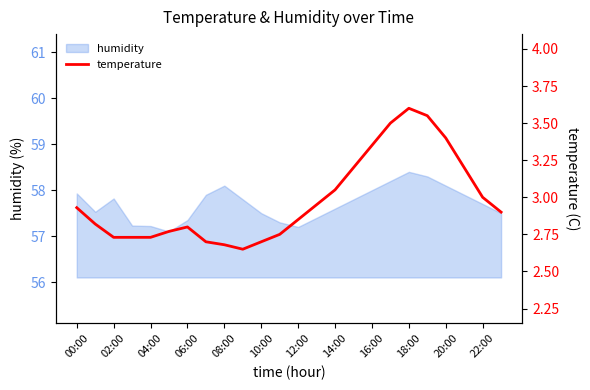

The humidity series shows 58.4 at 18:00. True or false?

True